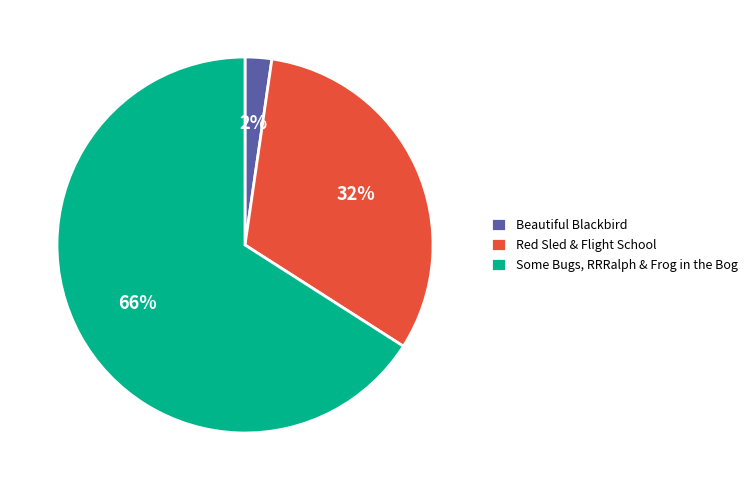

Which slice is the smallest?

Beautiful Blackbird